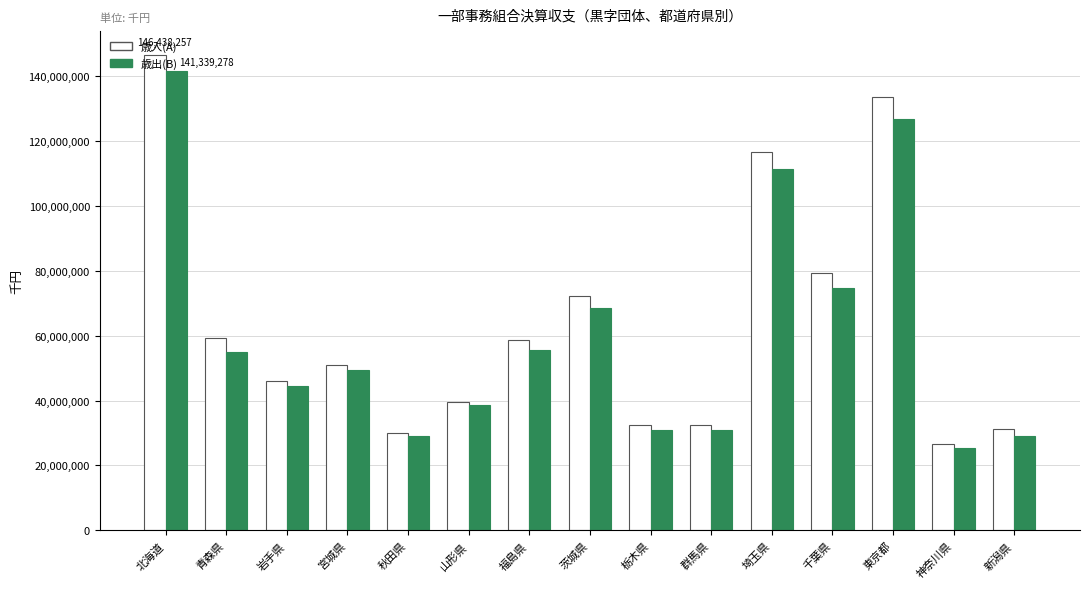

Which series has the largest range (max minus min)?

歳入(A)